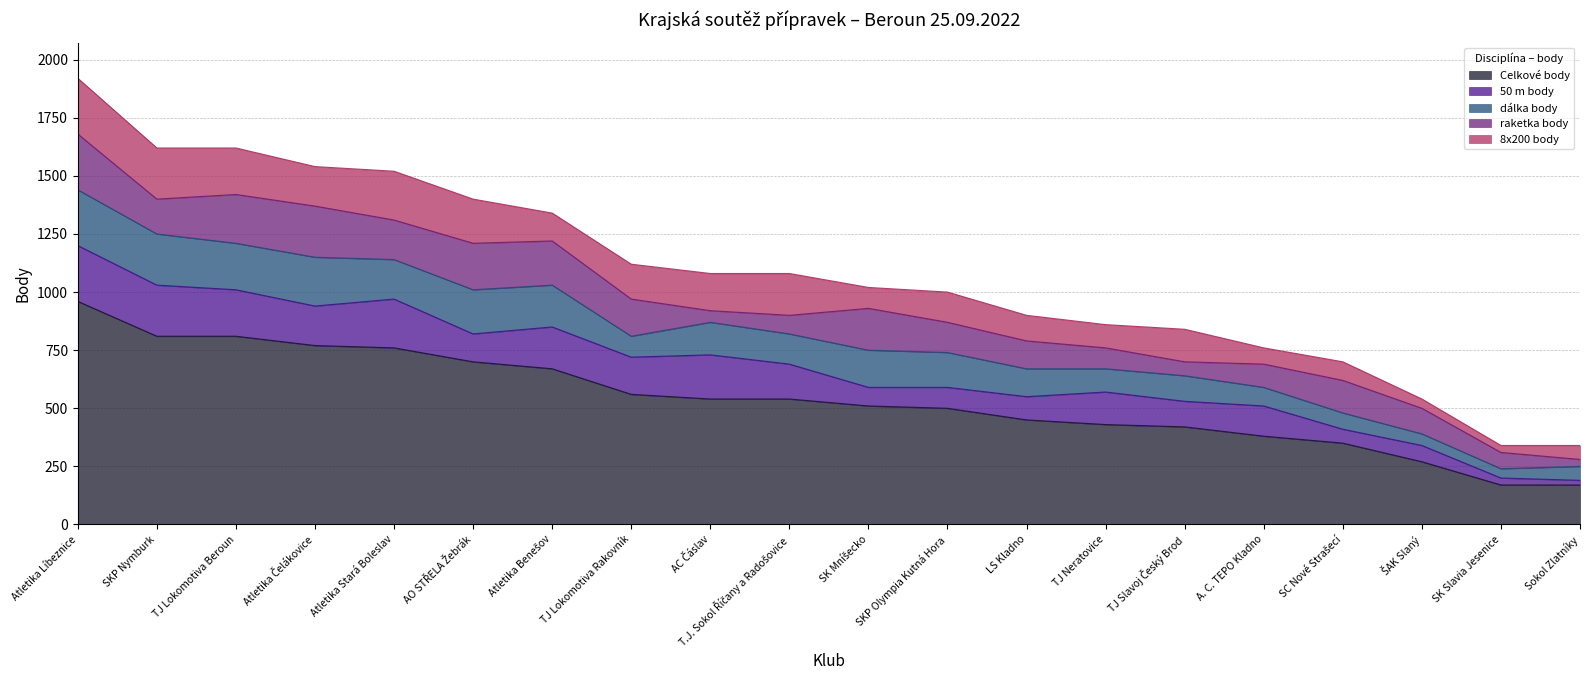

What is the difference between the 8x200 body values at LS Kladno and ŠAK Slaný?

70